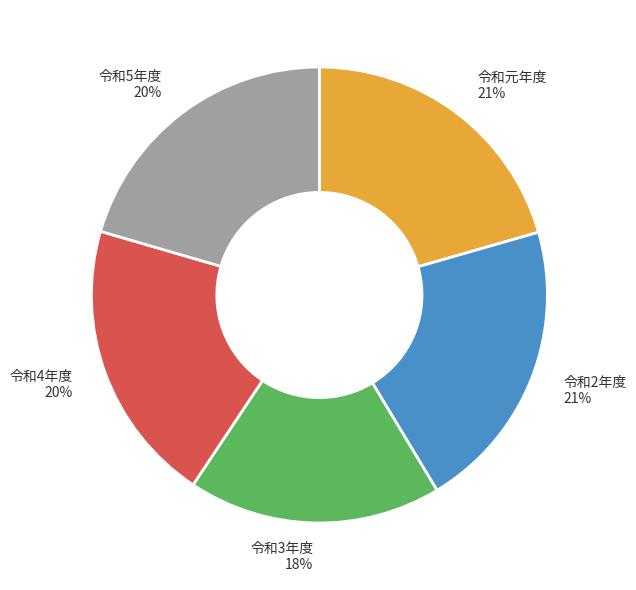

To the nearest percent, what is the difference between the largest and smallest slice percentages?

3%